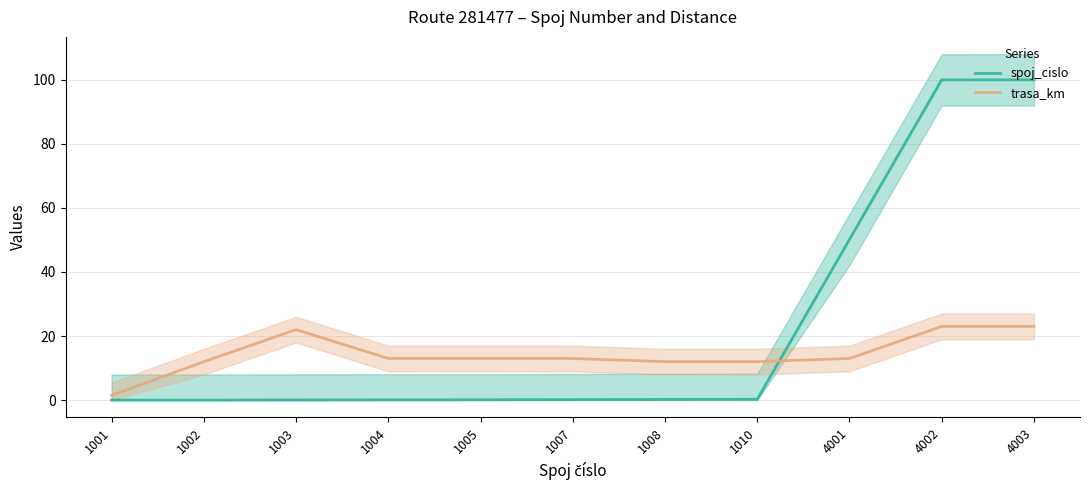

What is the difference between the second highest and second lowest values in the spoj_cislo series?

99.9